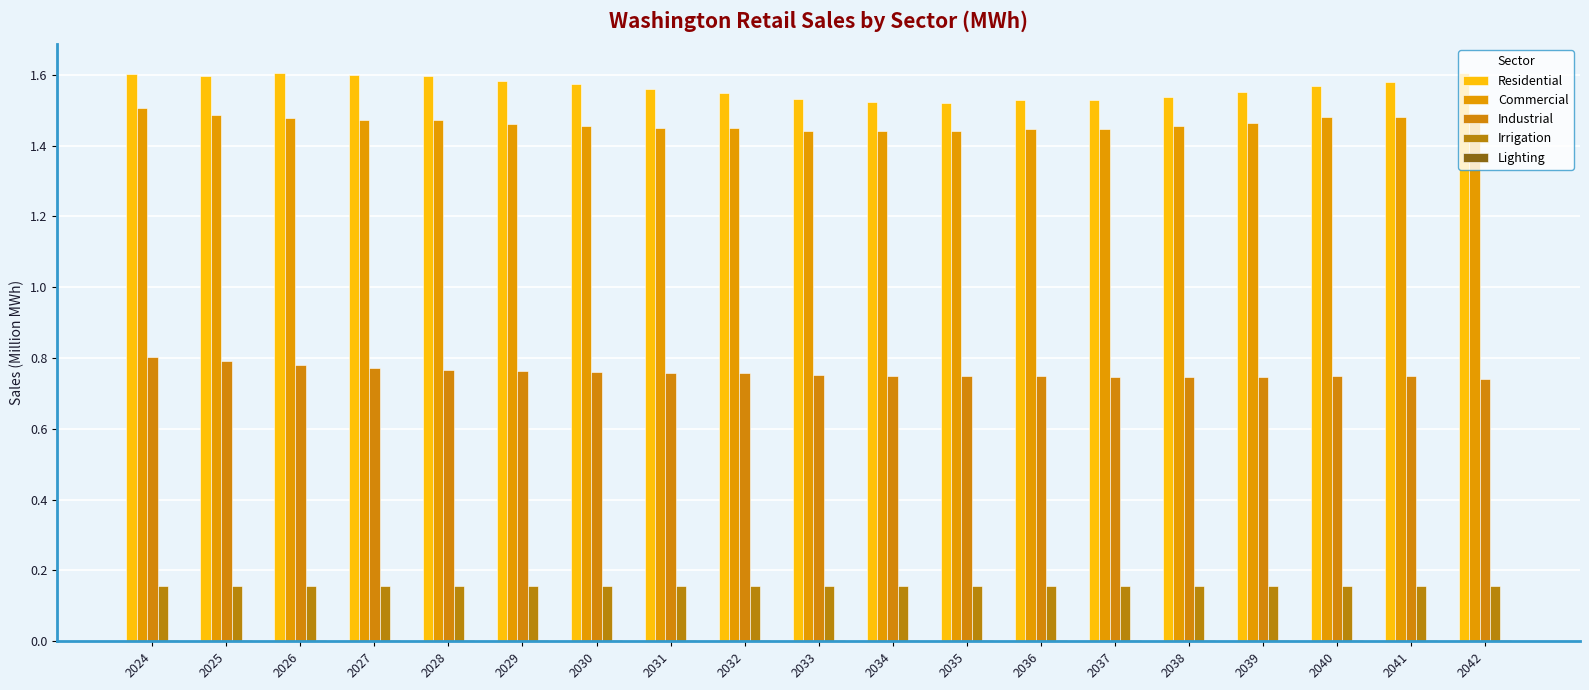

Is it true that Industrial equals 1.2 at 2039?

False